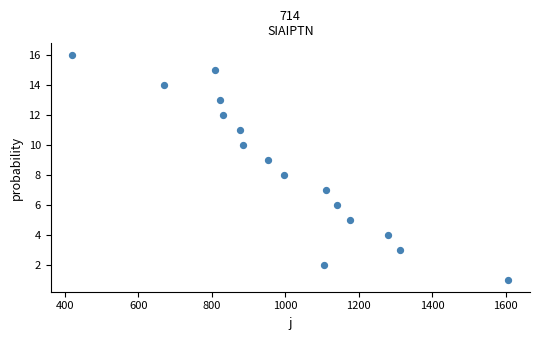

What is the range of Y values (max minus min)?

15